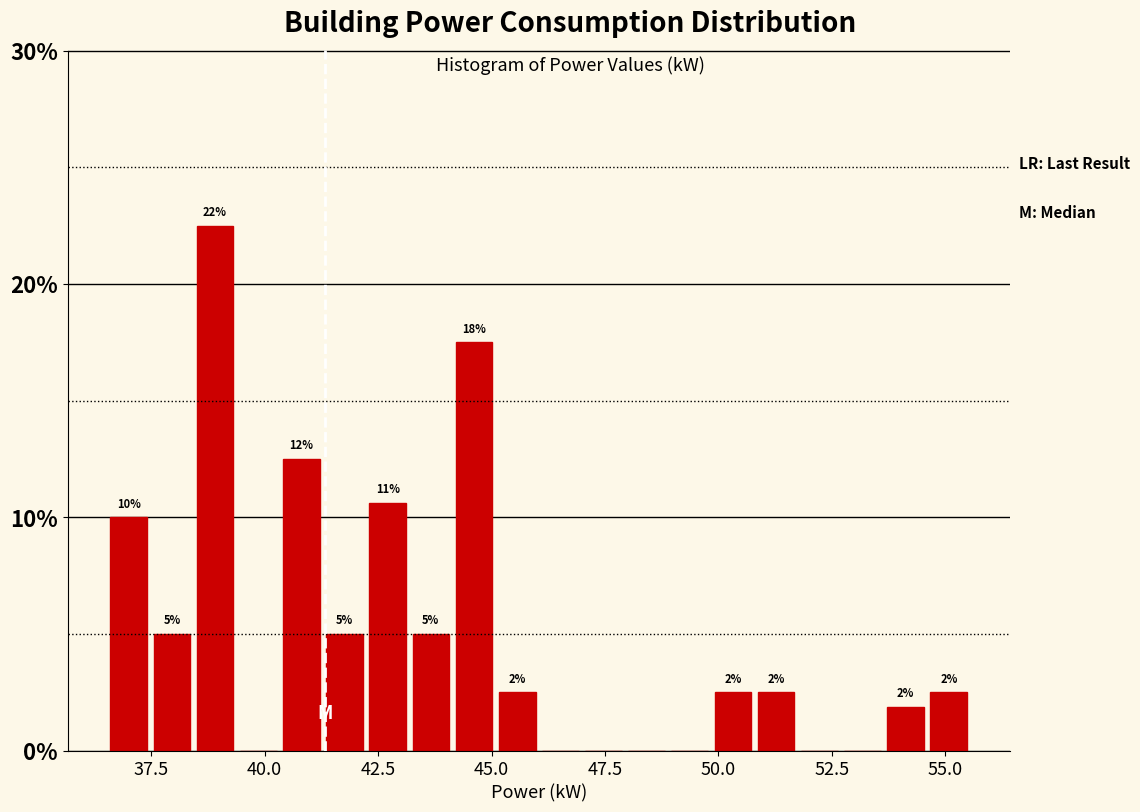

Read against the x-axis, roughly where is the centre of the tallest bar?

39.0